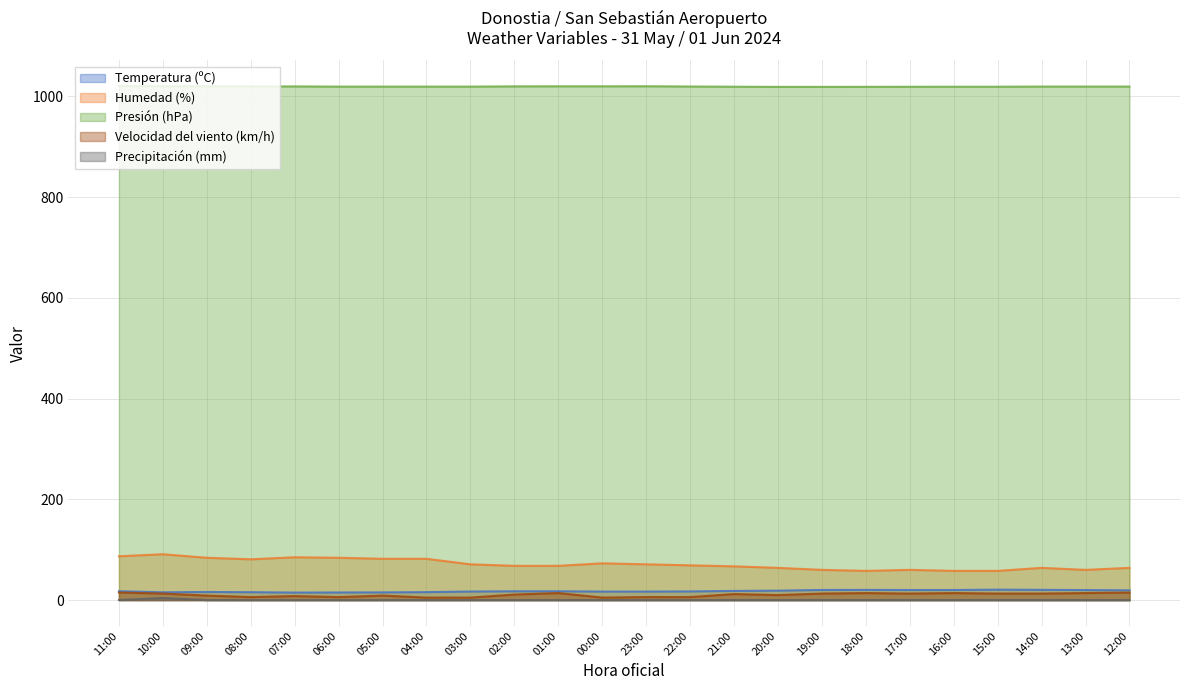

At which category does Presión (hPa) reach its first local peak?

23:00